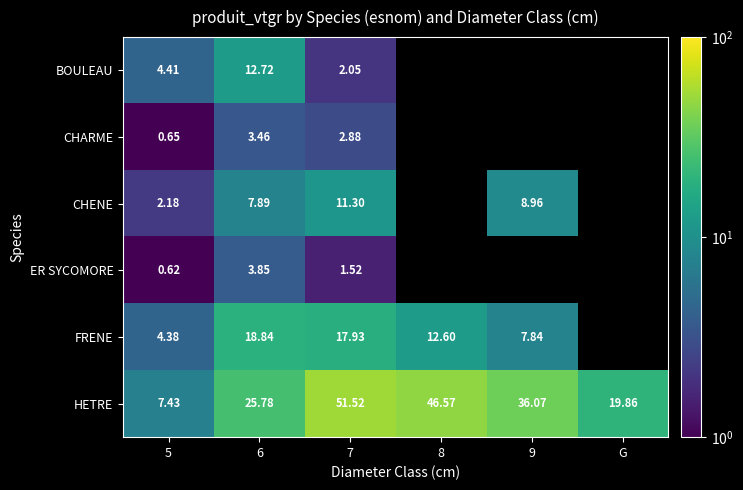

Is the value of HETRE at 8 greater than the value of ER SYCOMORE at 7?

Yes